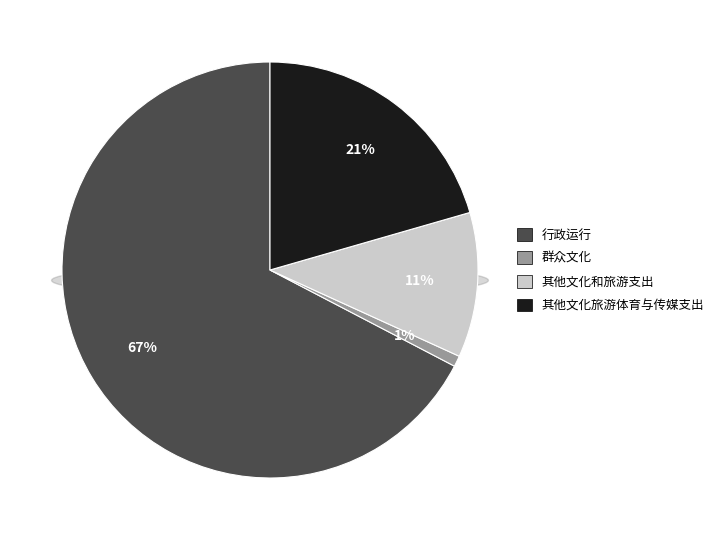

Do 其他文化旅游体育与传媒支出 and 其他文化和旅游支出 together represent more than half of the pie?

No